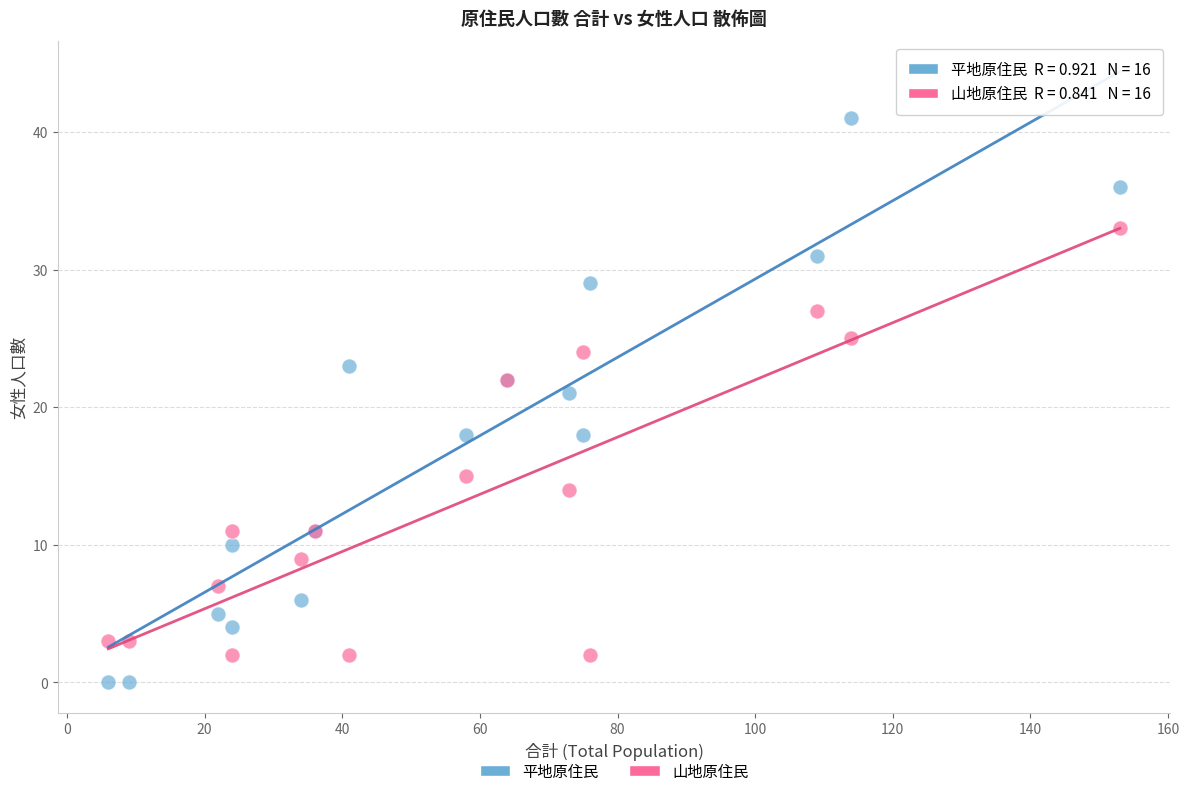

Which series has the widest spread of Y values?

平地原住民